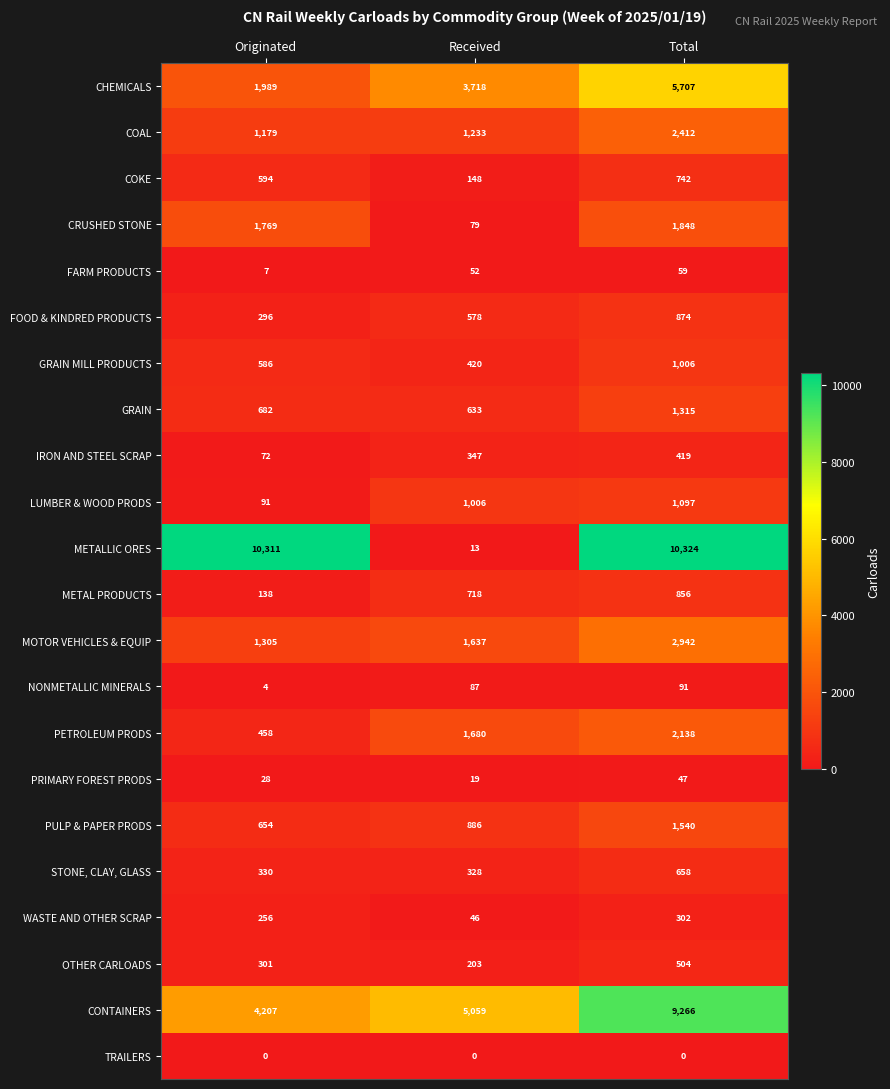

Which series has the largest range (max minus min)?

METALLIC ORES